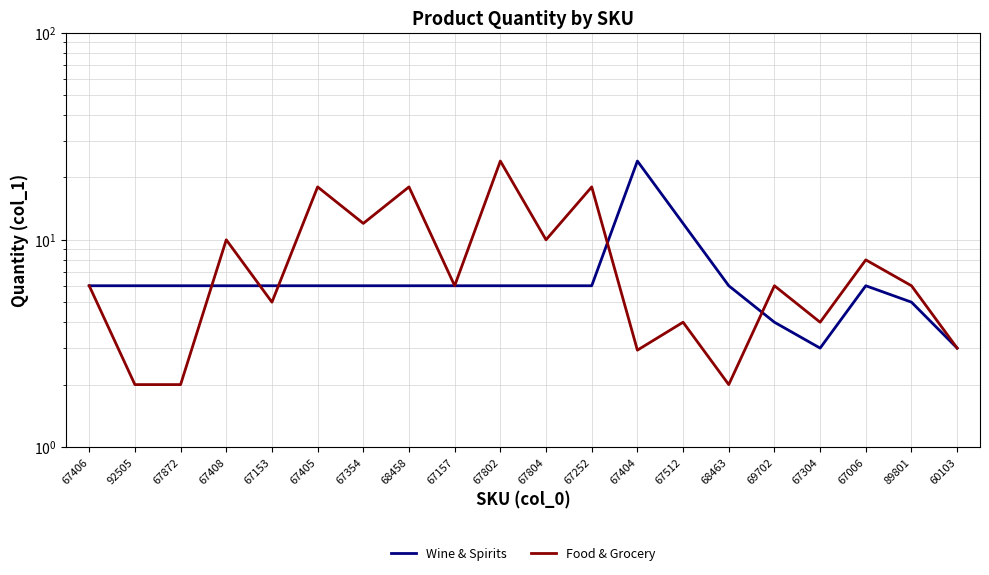

Is it true that Food & Grocery equals 5.1 at 60103?

False